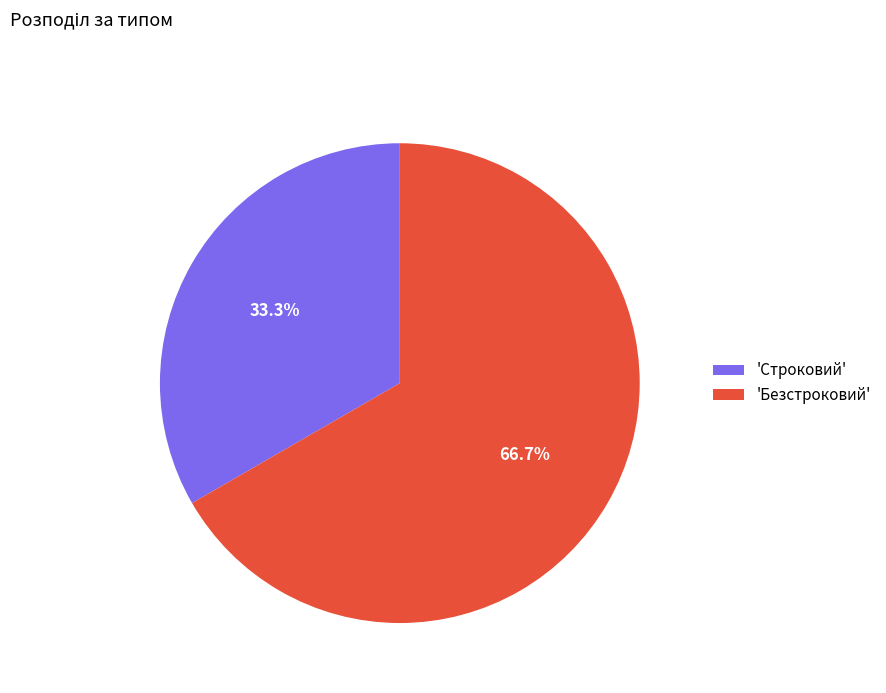

Approximately how many times larger is the value at 'Безстроковий' compared to 'Строковий'?

2.0